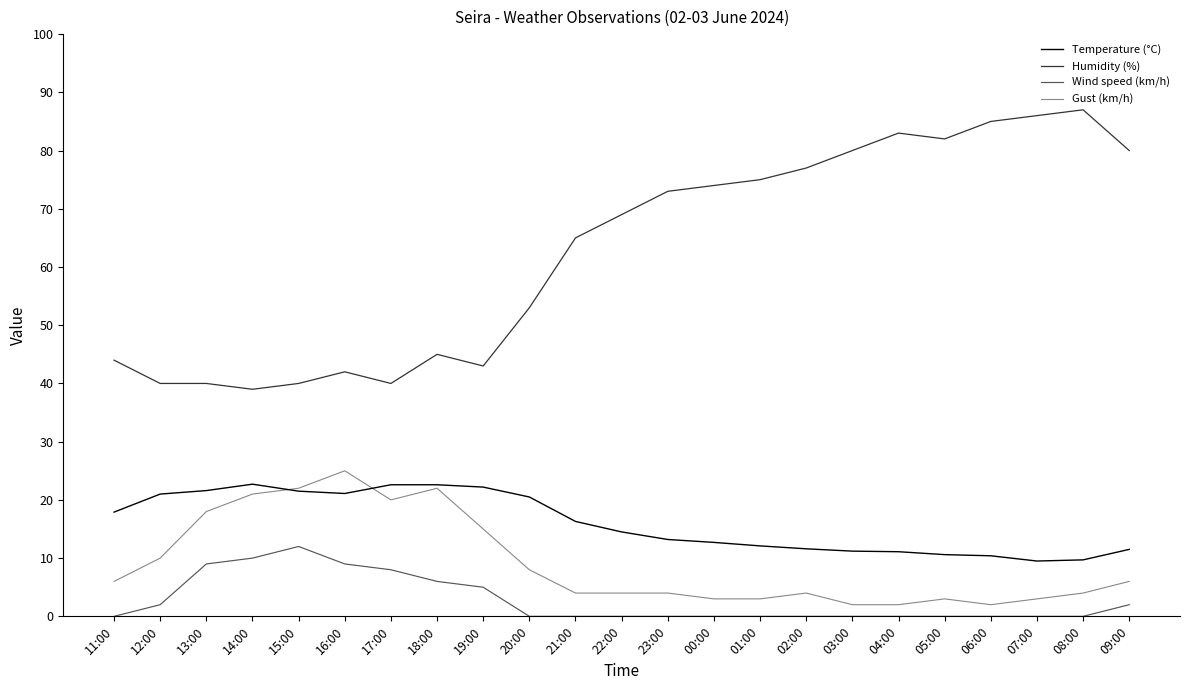

What position from the right is 03:00?

7